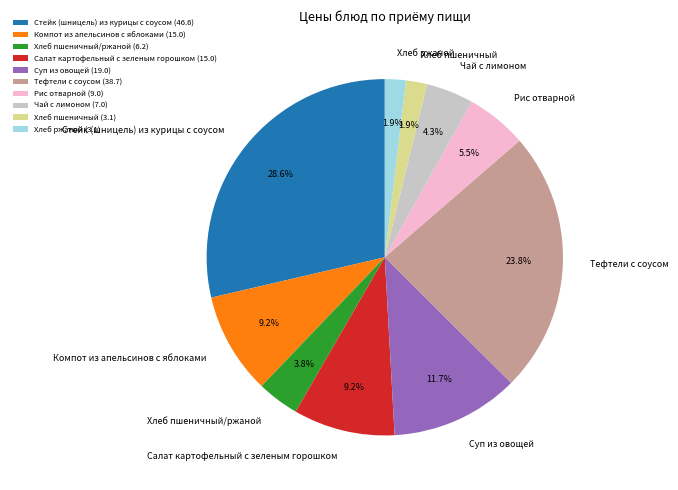

Is there any slice that represents more than half of the pie?

No